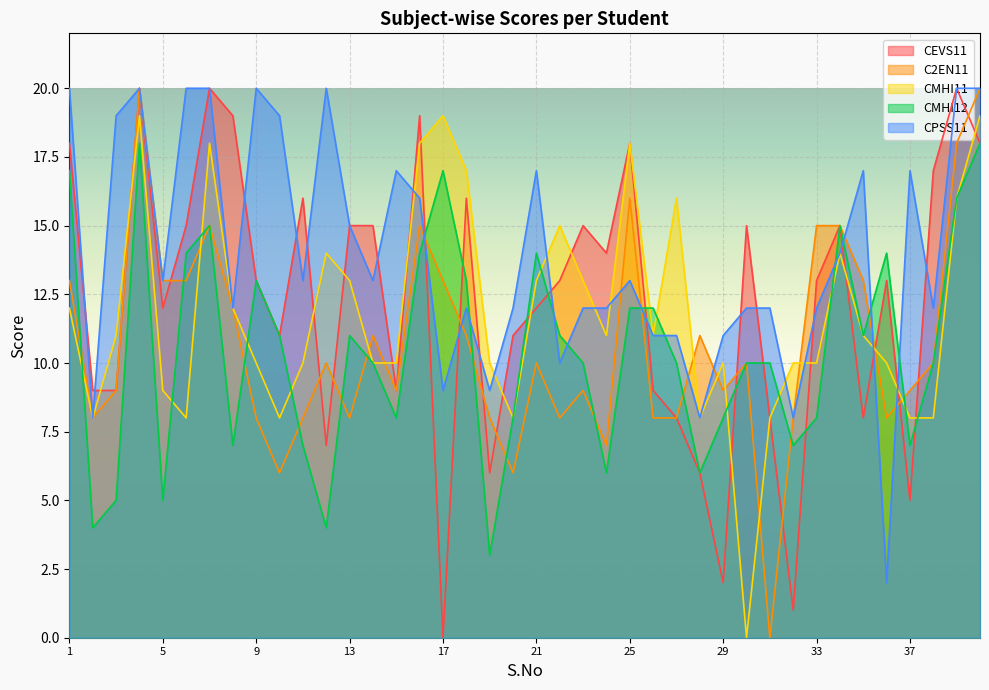

List the series in order of their peak value, highest first.

CEVS11, C2EN11, CPSS11, CMHI11, CMHI12